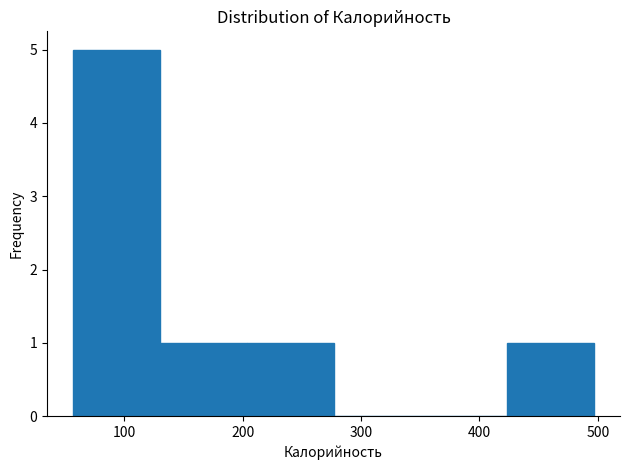

What is the height of the bar covering 420 to 500 on the x-axis? Neither the bar edges nor the heights are printed on the chart, so give them approximately, as read against the axes.

1